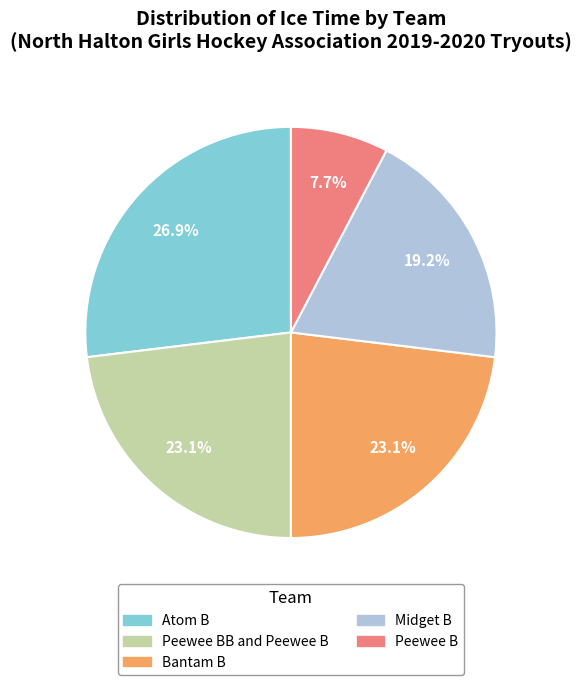

Which has a higher value, Peewee BB and Peewee B or Midget B?

Peewee BB and Peewee B